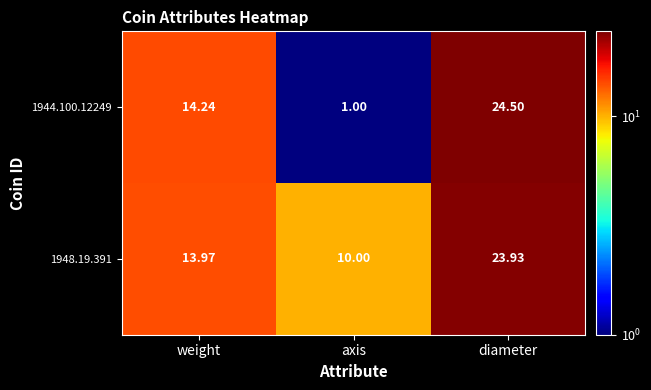

At which label does 1948.19.391 first exceed 13?

weight